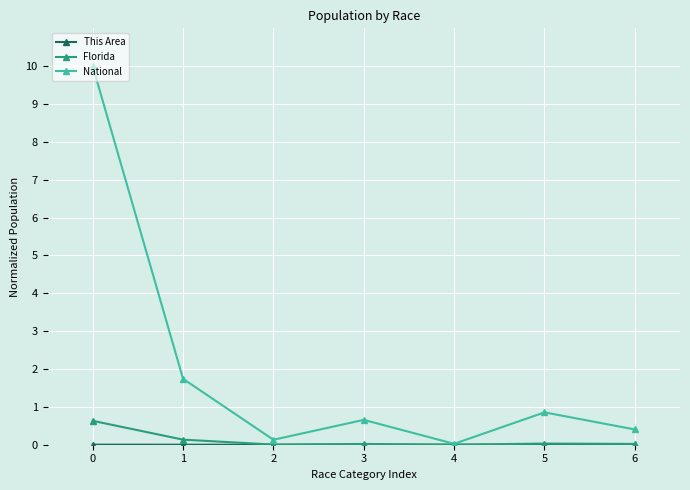

Which series has the largest total across all categories?

National